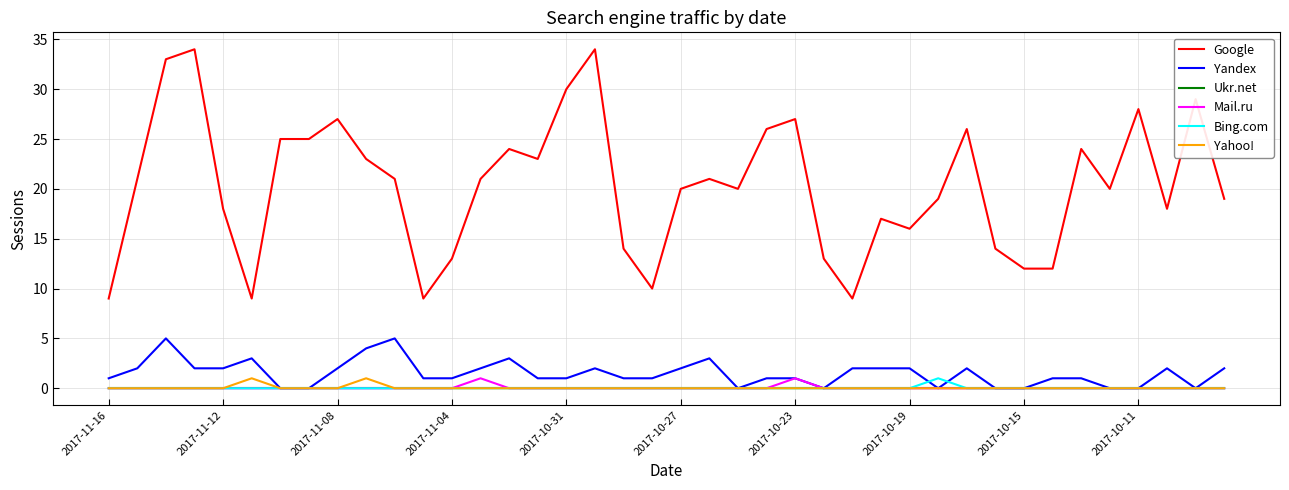

Which series has the largest range (max minus min)?

Google